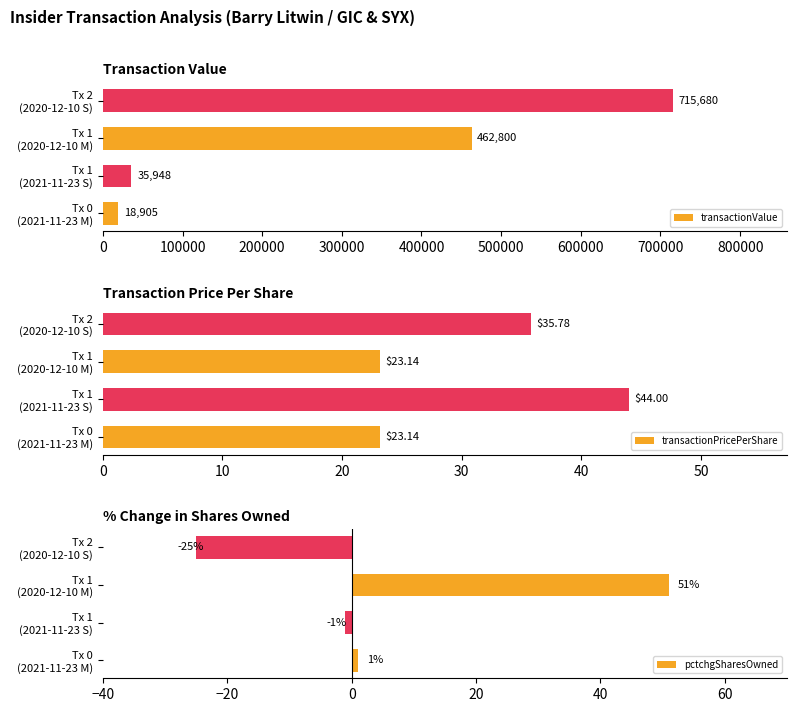

Rank the series by their maximum value, from highest to lowest.

transactionValue, pctchgSharesOwned, transactionPricePerShare